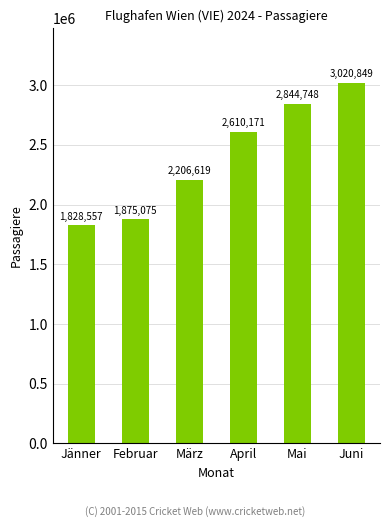

The chart shows a value of 929142 at Mai. True or false?

False